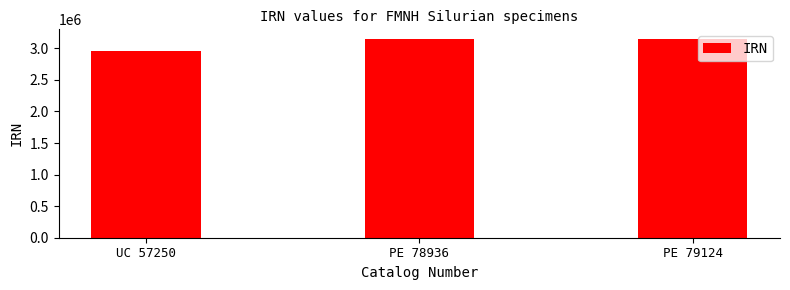

At which label does the data first exceed 3142763?

PE 79124